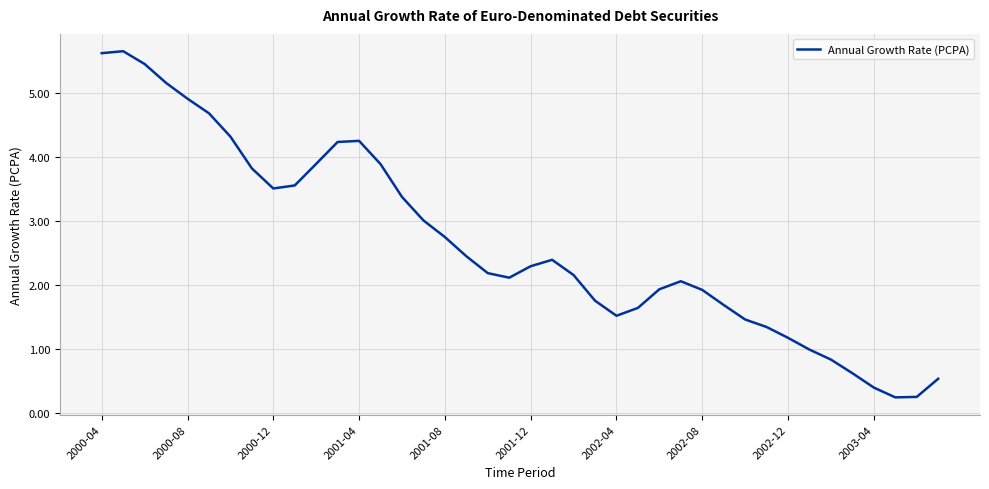

What is the difference between the maximum and minimum values?

5.4